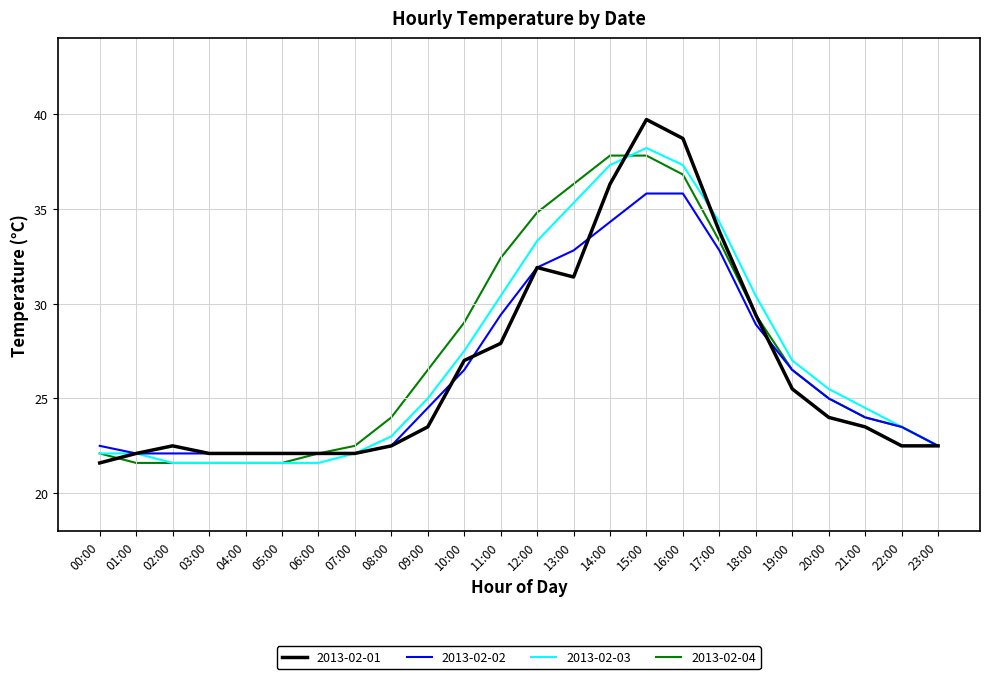

What position from the left is 19:00?

20